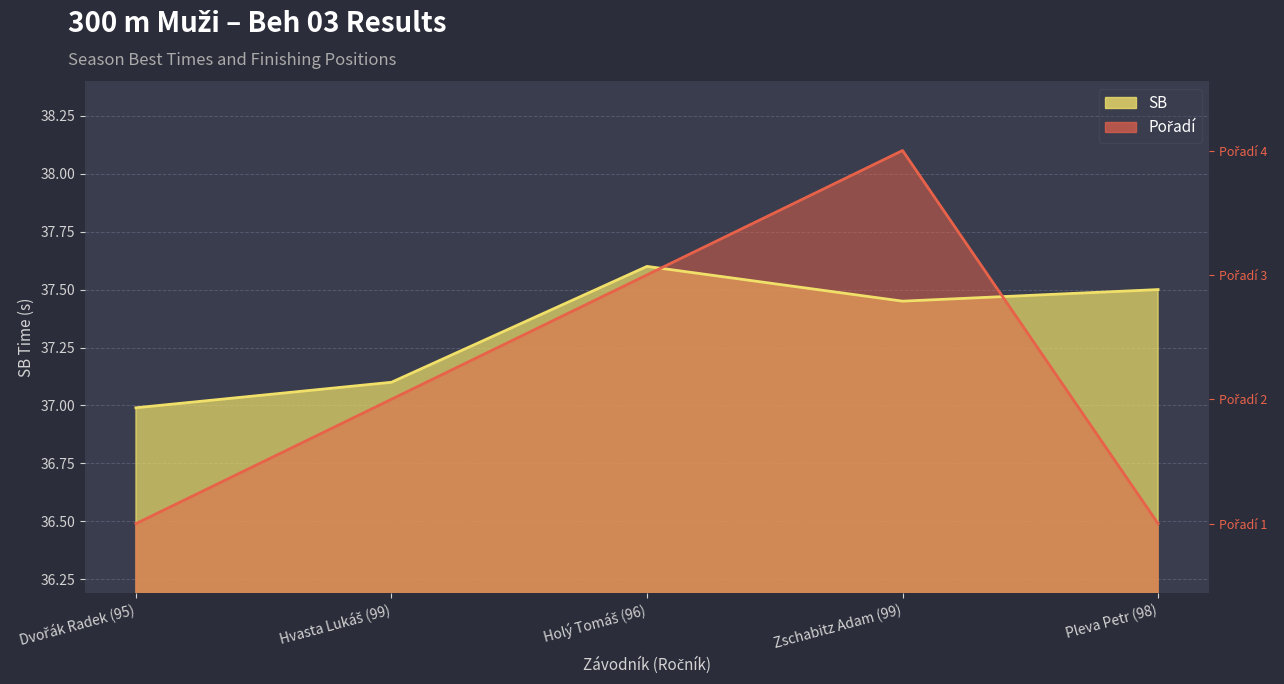

Does the chart display data point markers on the line(s)?

No